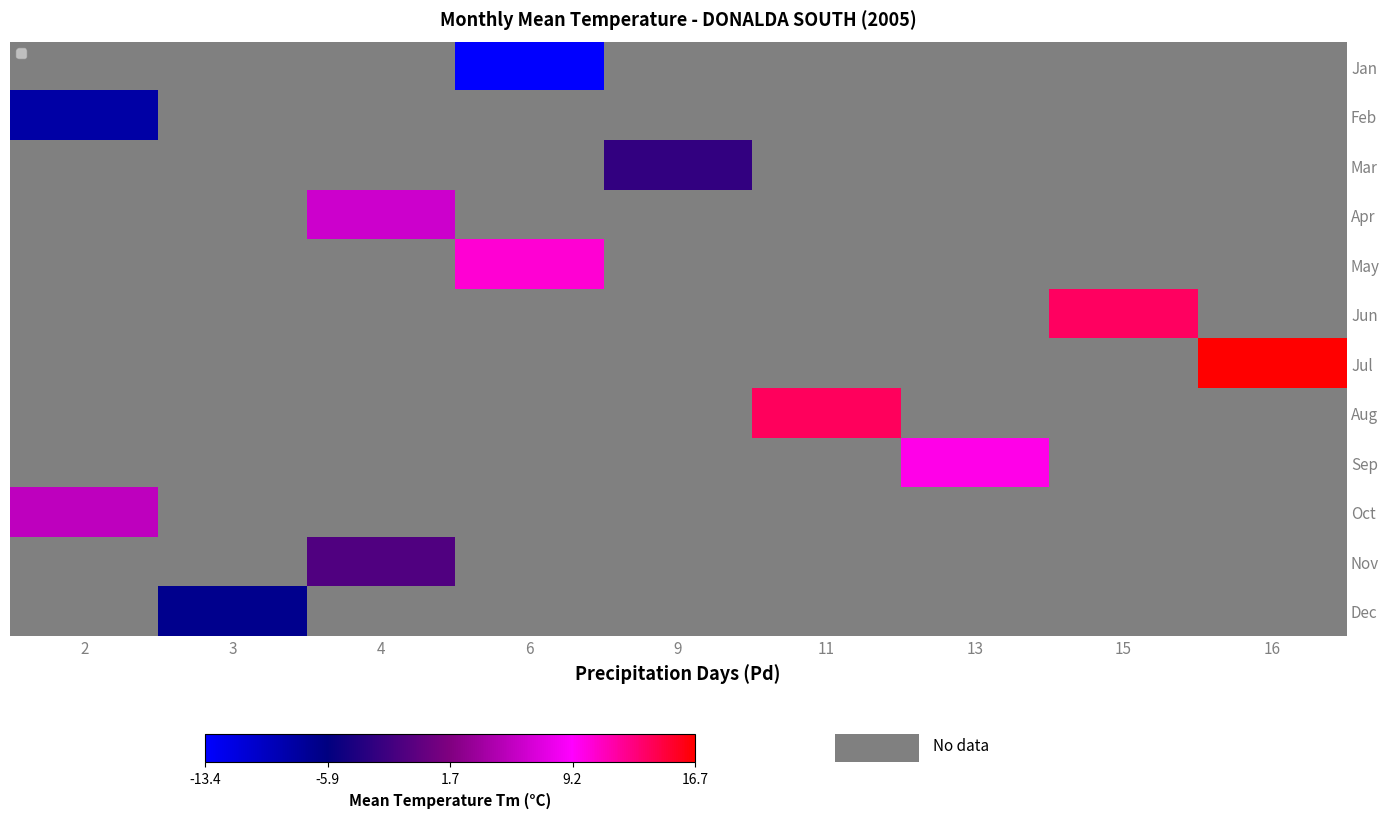

What is the minimum value shown in the chart?

-13.4